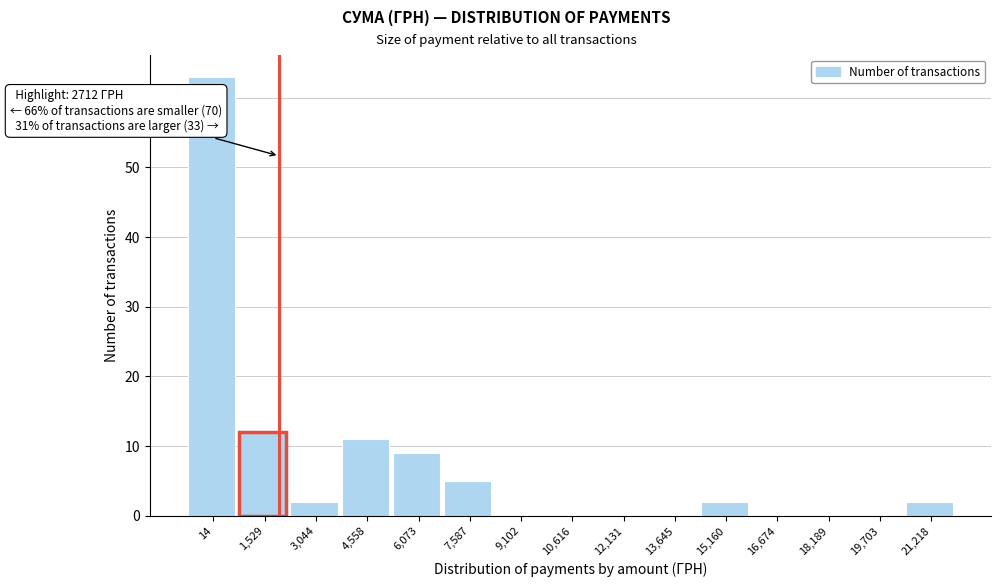

Reading left to right, transcribe all the data shown in this chart.

14=63	1,529=12	3,044=2	4,558=11	6,073=9	7,587=5	9,102=0	10,616=0	12,131=0	13,645=0	15,160=2	16,674=0	18,189=0	19,703=0	21,218=2